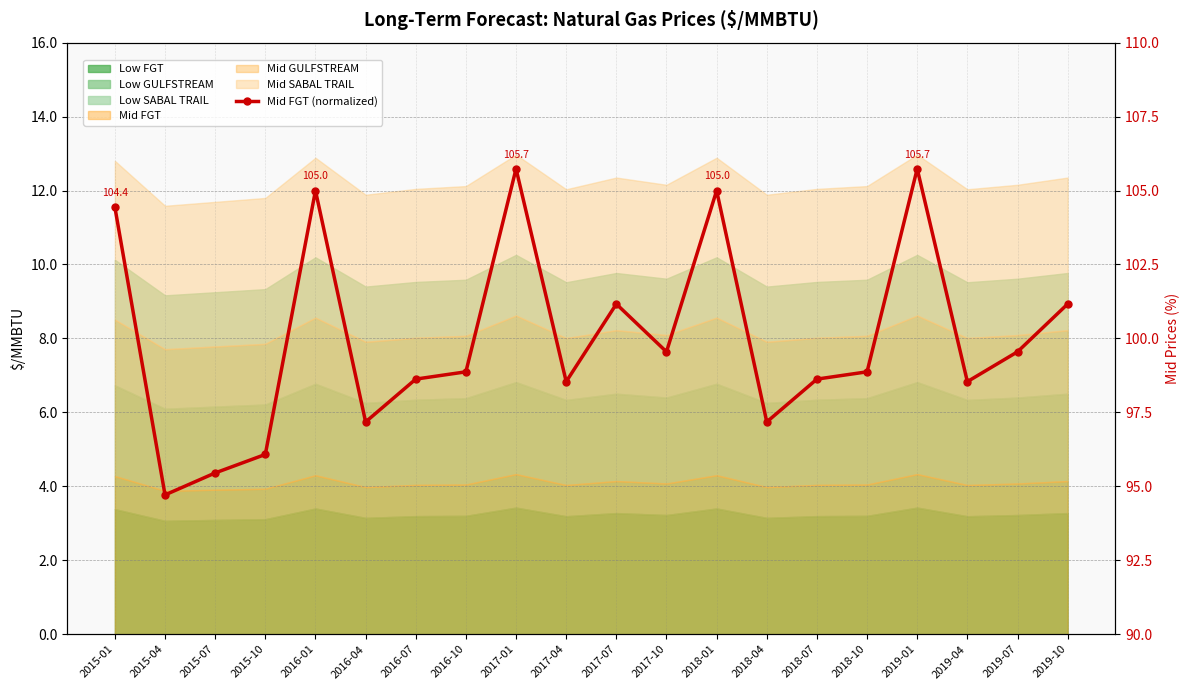

What is the smallest value displayed?

94.7